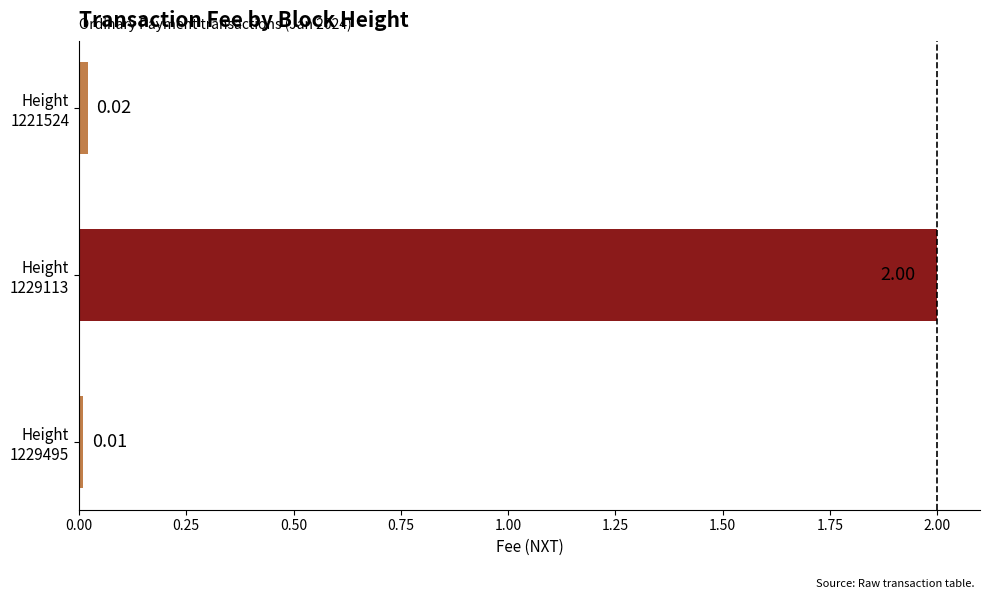

What is the difference between the maximum and minimum values?

2.0